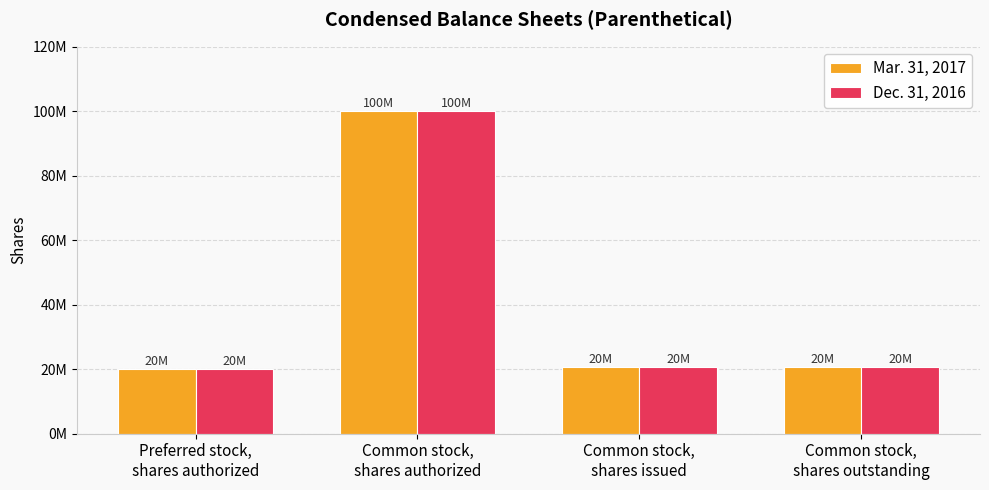

What is the total value across all series at Common stock,
shares issued?

41280000